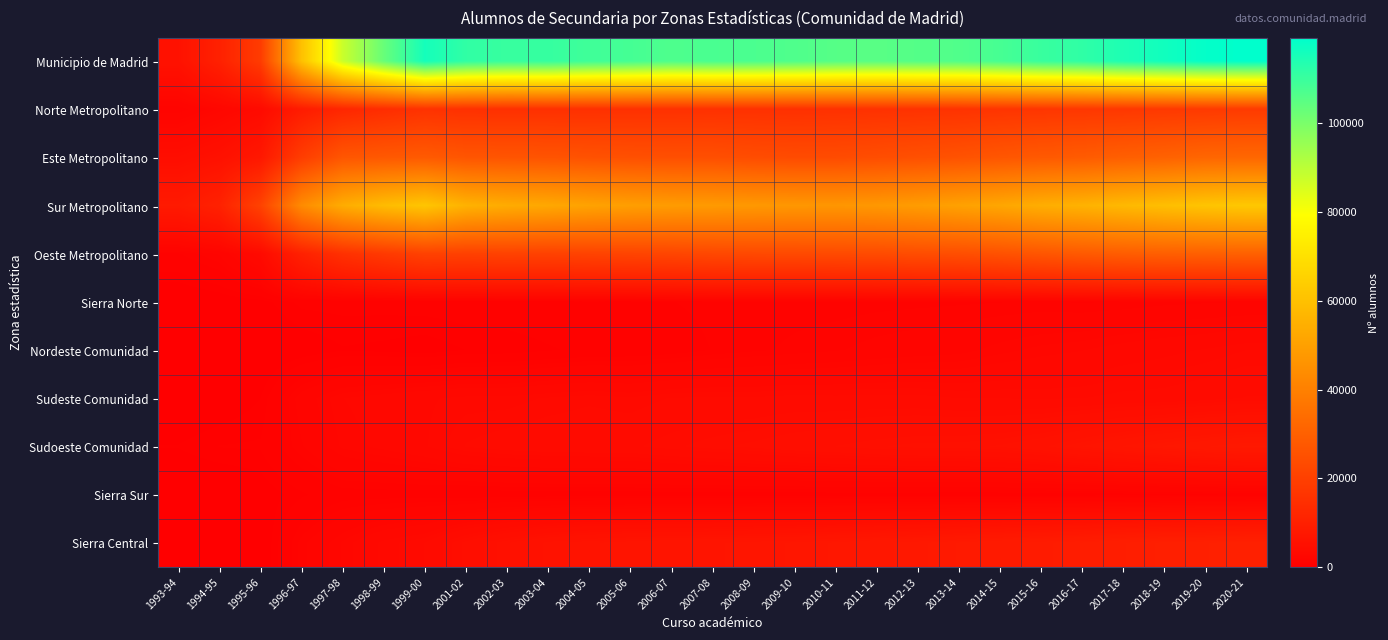

Which series has the widest spread of values?

Municipio de Madrid